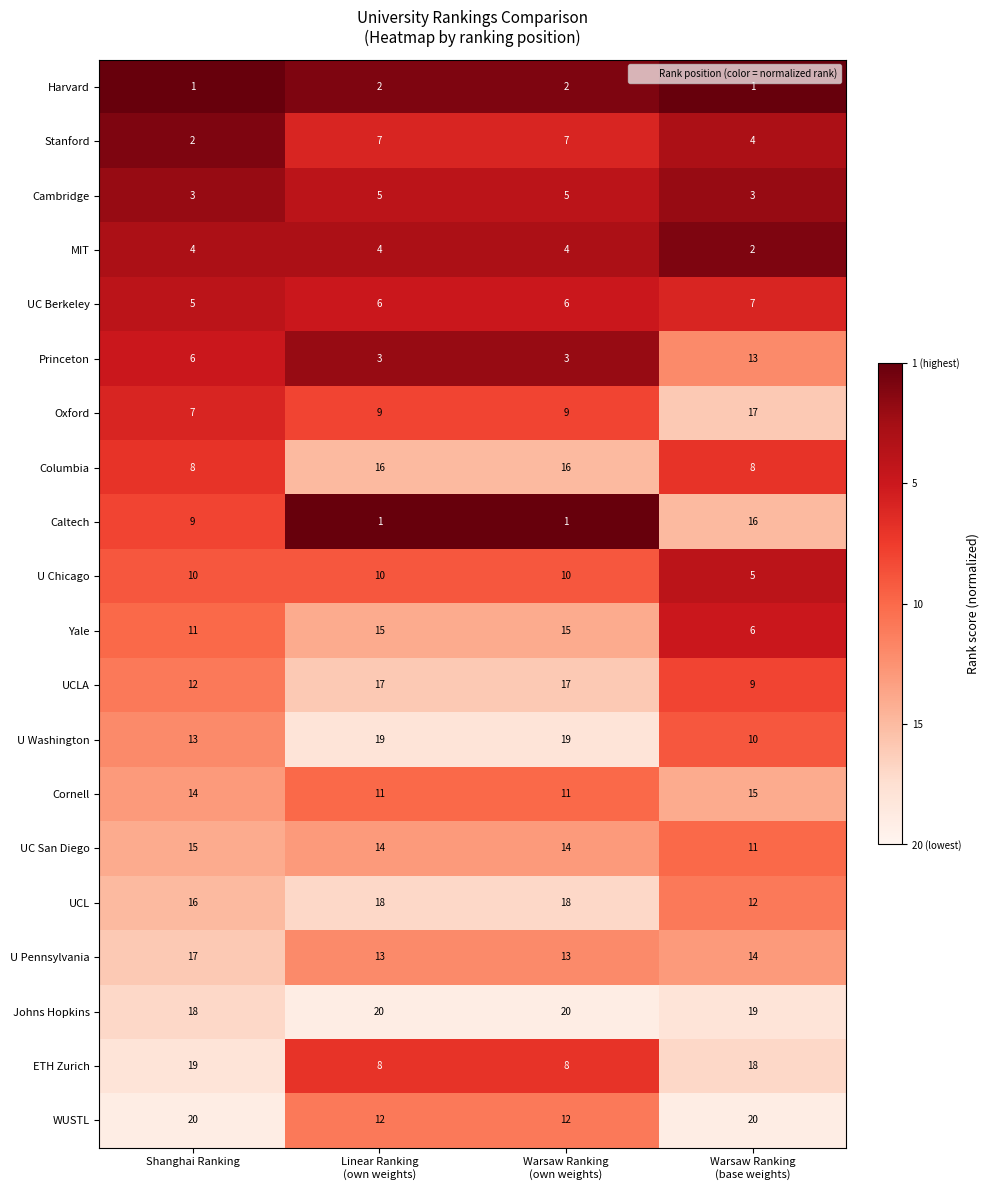

What is the maximum value for UC San Diego?

15